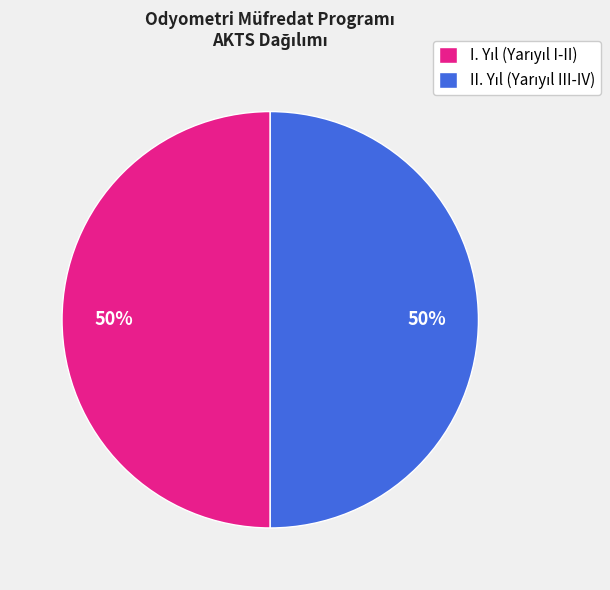

How many segments does this pie chart have?

2